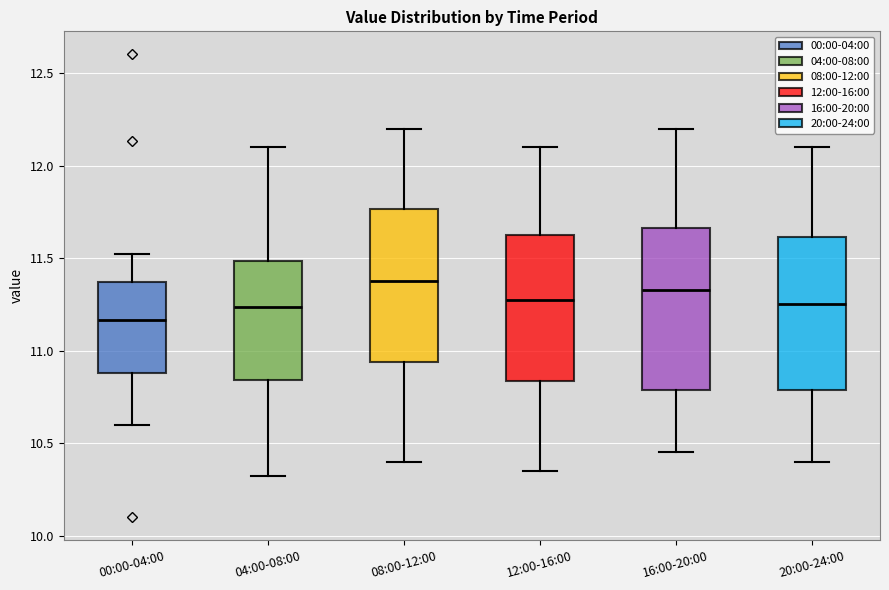

Which box's median line is the highest?

08:00-12:00